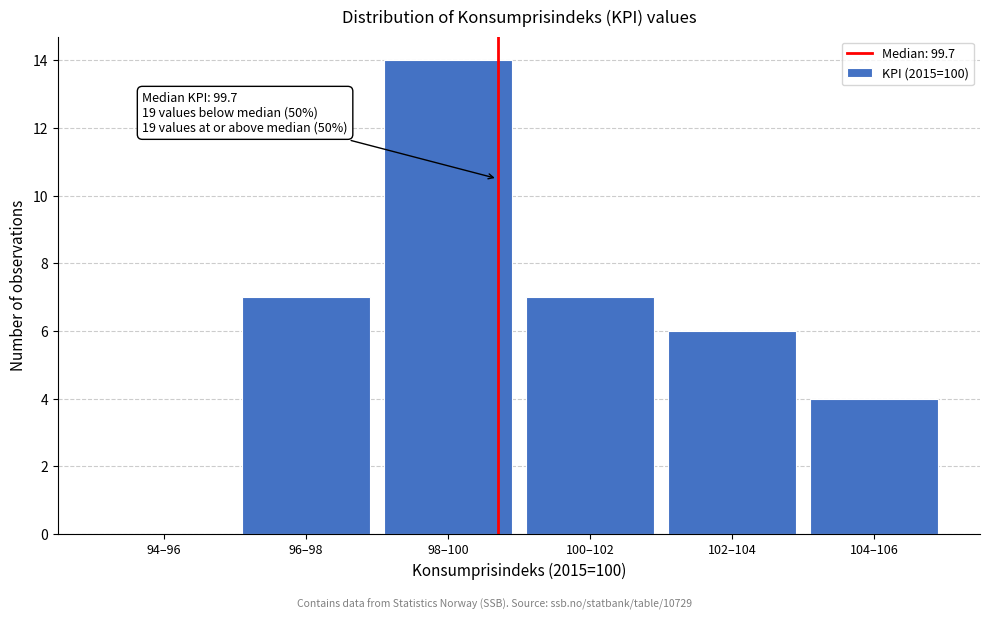

Reading left to right, list all the values displayed in this chart.

94–96=0	96–98=7	98–100=14	100–102=7	102–104=6	104–106=4